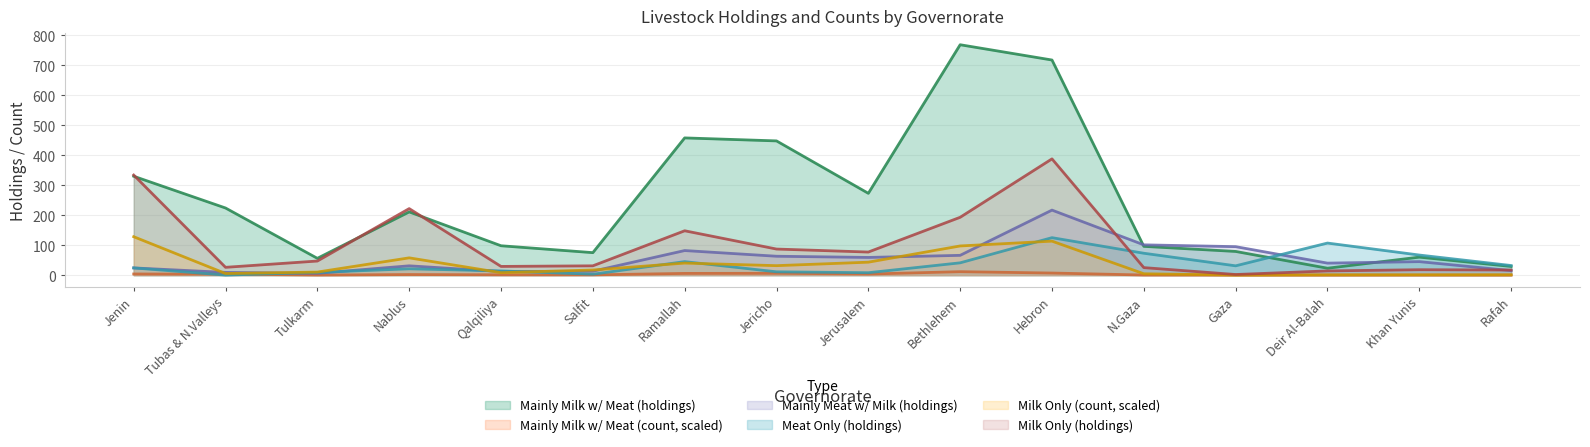

The value of Milk Only (holdings) at Jenin is 334.0. True or false?

True